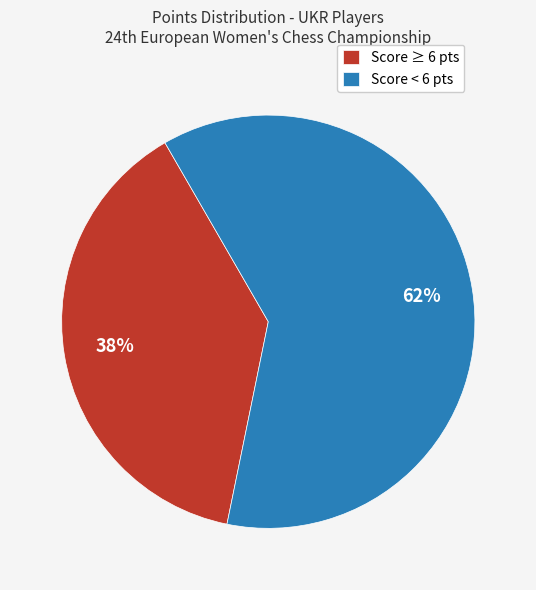

Which category accounts for the majority?

Score < 6 pts